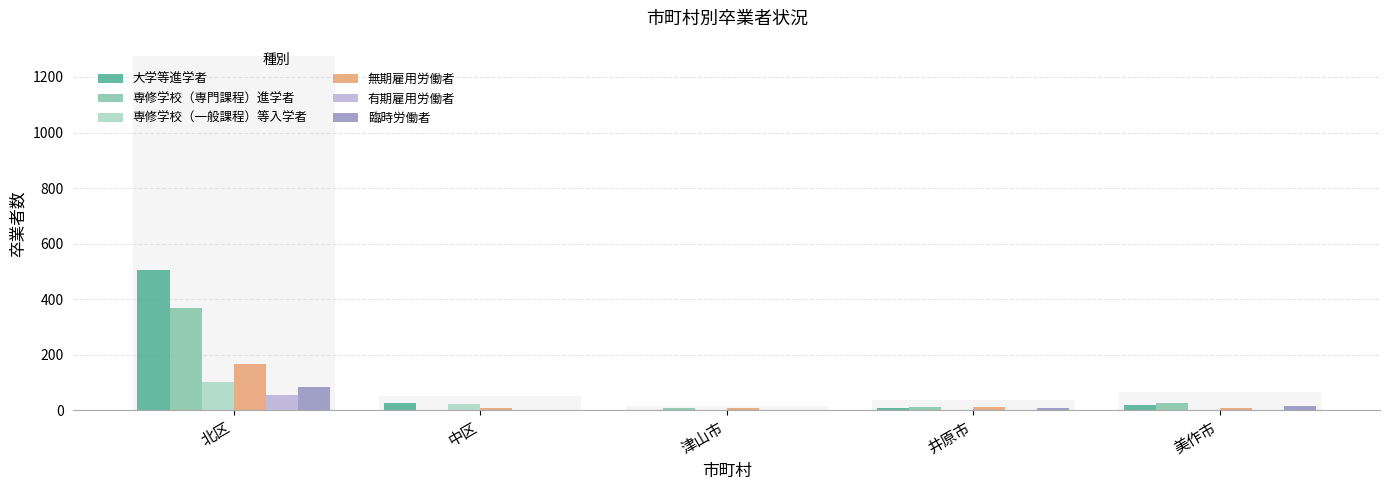

Reading left to right, what are all the values shown in this chart?

大学等進学者: 504	24	1	7	17
専修学校（専門課程）進学者: 367	0	6	12	26
専修学校（一般課程）等入学者: 102	21	0	0	0
無期雇用労働者: 167	7	7	10	8
有期雇用労働者: 55	0	1	0	2
臨時労働者: 82	0	0	6	14